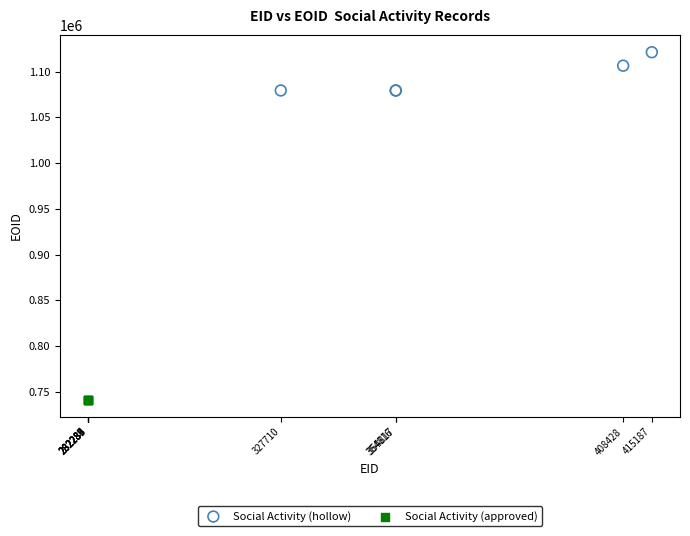

What are all the series names shown in the legend?

Social Activity (hollow), Social Activity (approved)